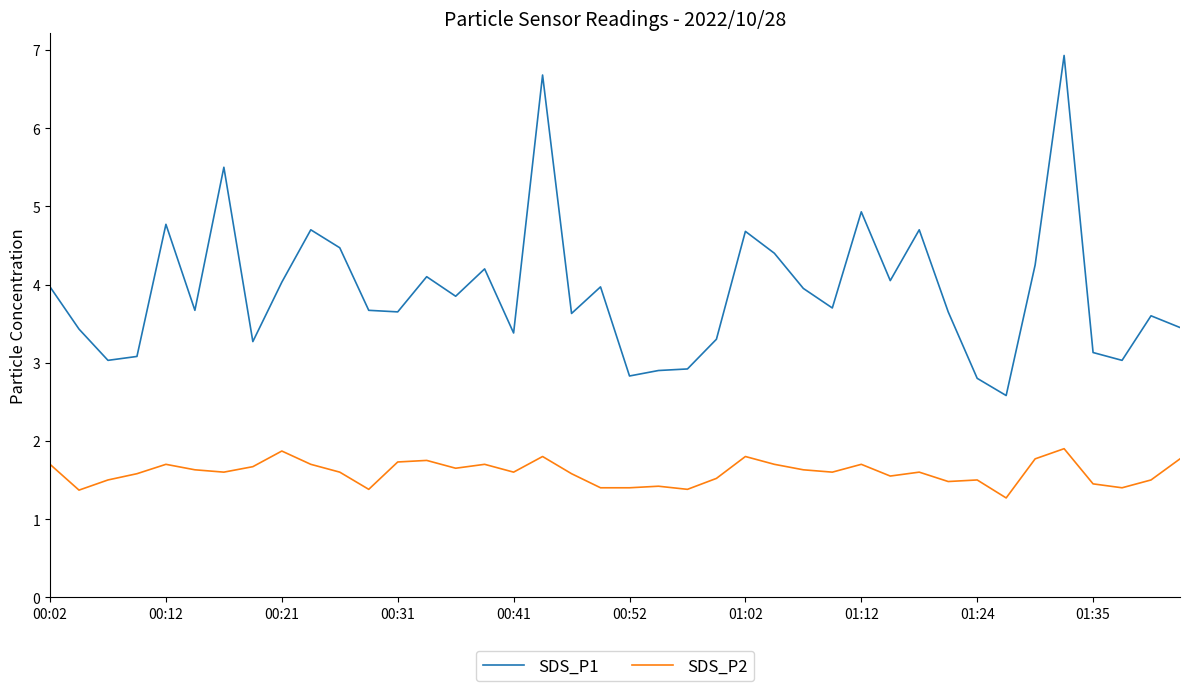

Which series has the widest spread of values?

SDS_P1